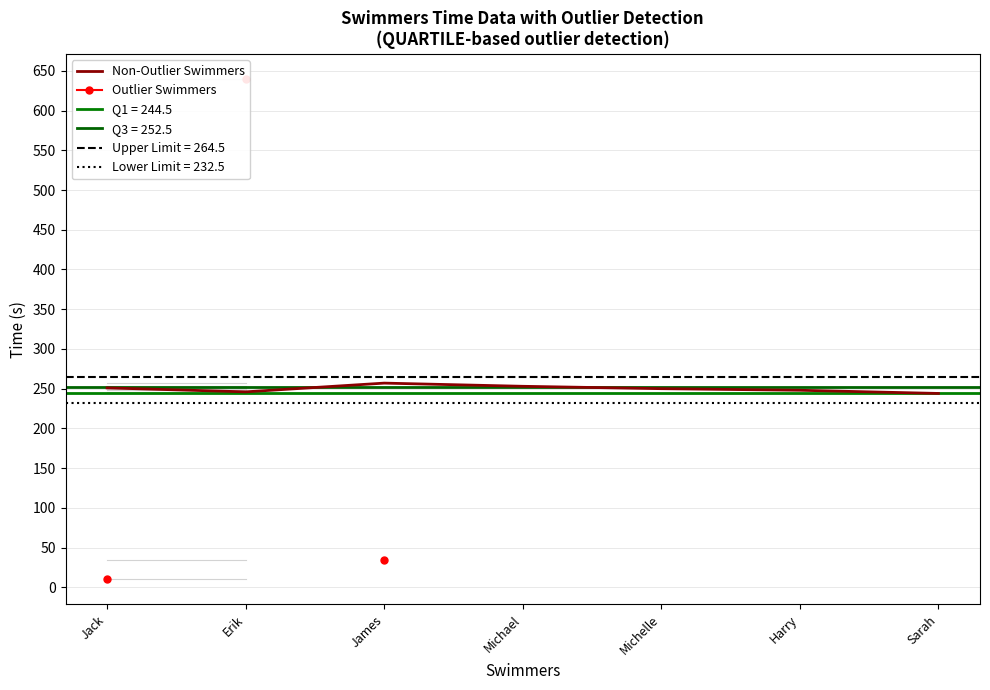

How many interior local peaks (higher than both neighbors) does the data have?

1